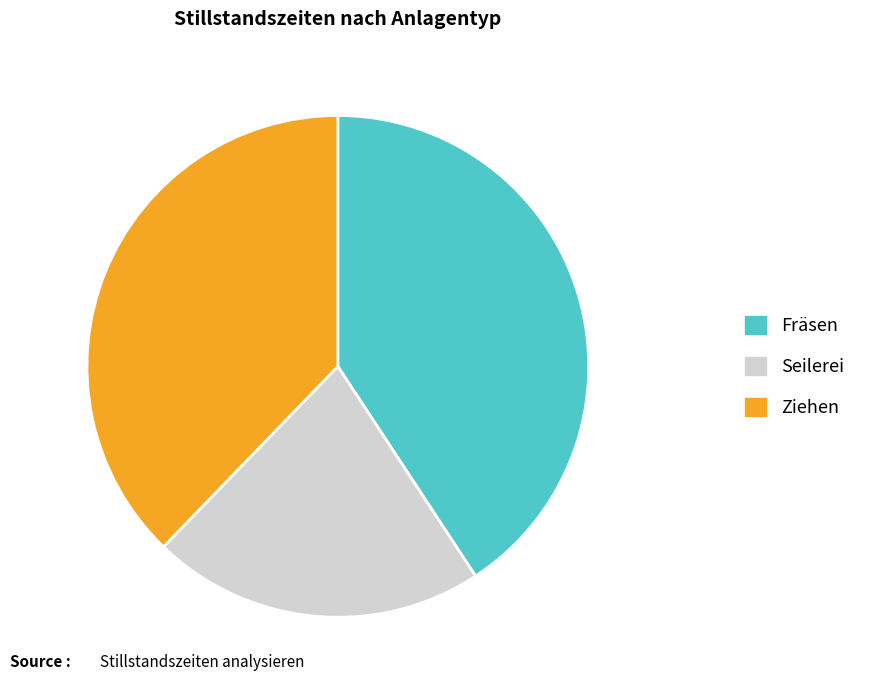

True or false: Seilerei accounts for 21% of the total.

True